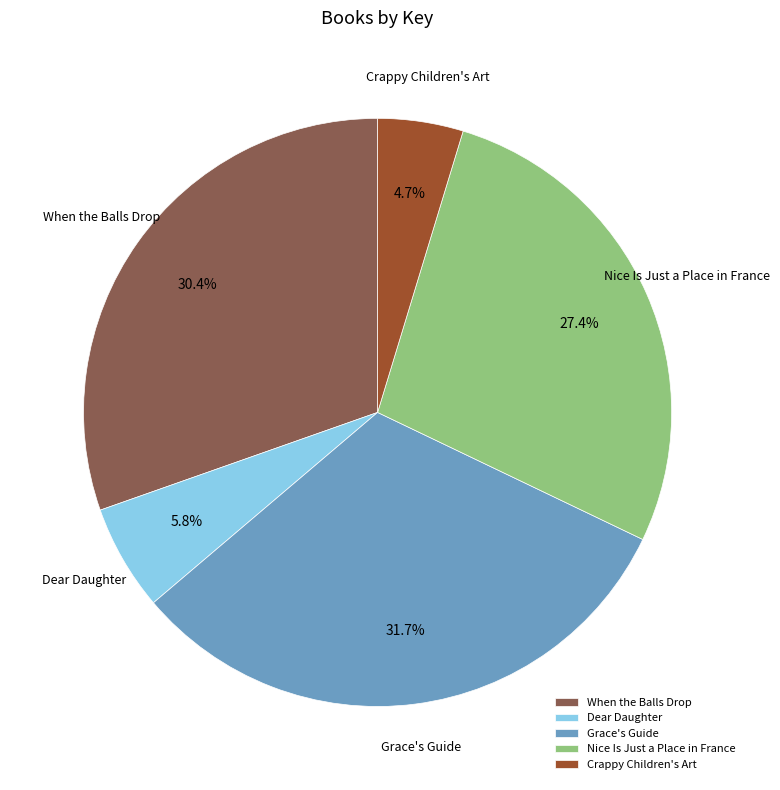

How many segments does this pie chart have?

5